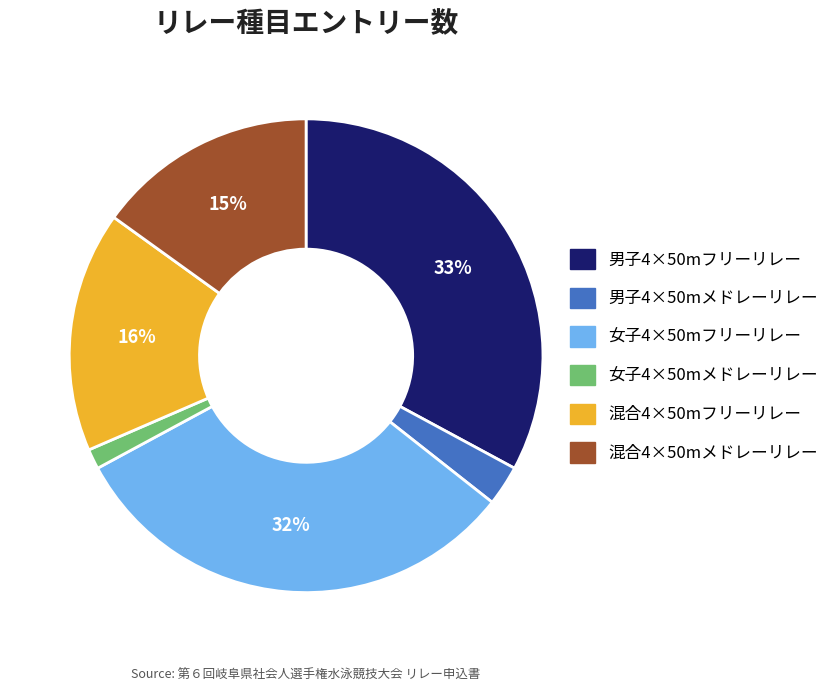

Is 男子4×50mフリーリレー the majority of the pie?

No